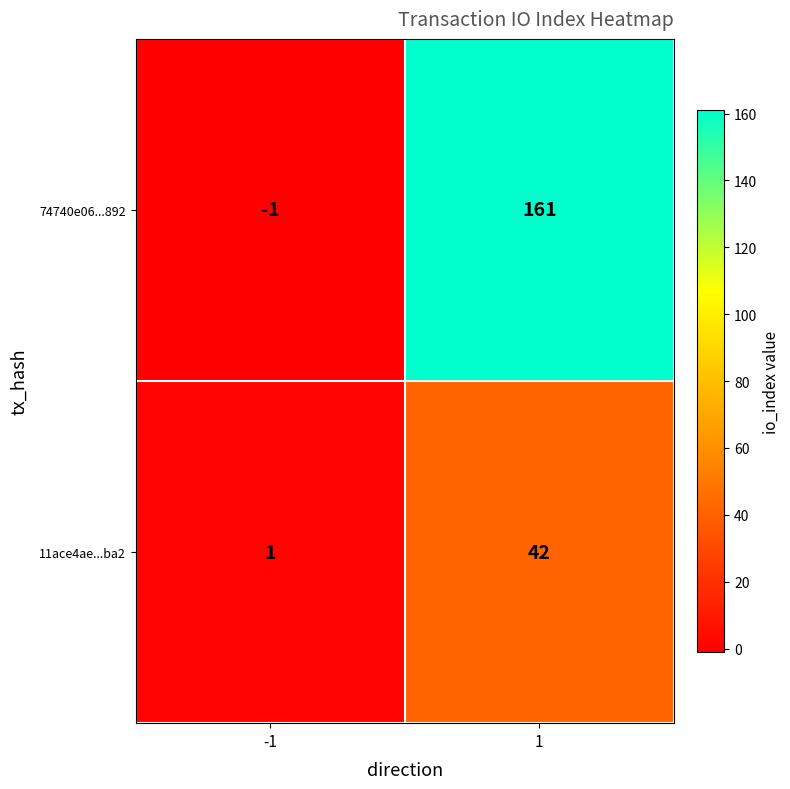

List the series in order of their overall mean, highest first.

74740e06...892, 11ace4ae...ba2